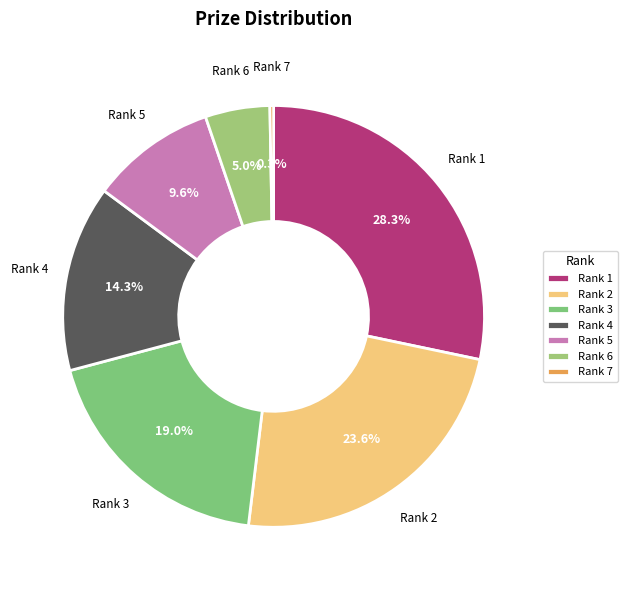

To the nearest percent, what portion does Rank 4 represent?

14%